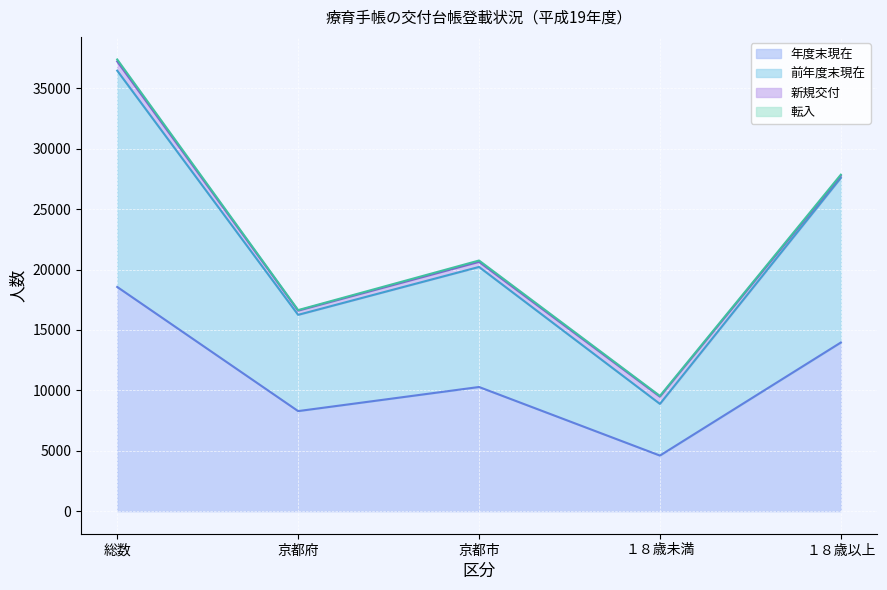

The value of 年度末現在 at 京都府 is 8282. True or false?

True